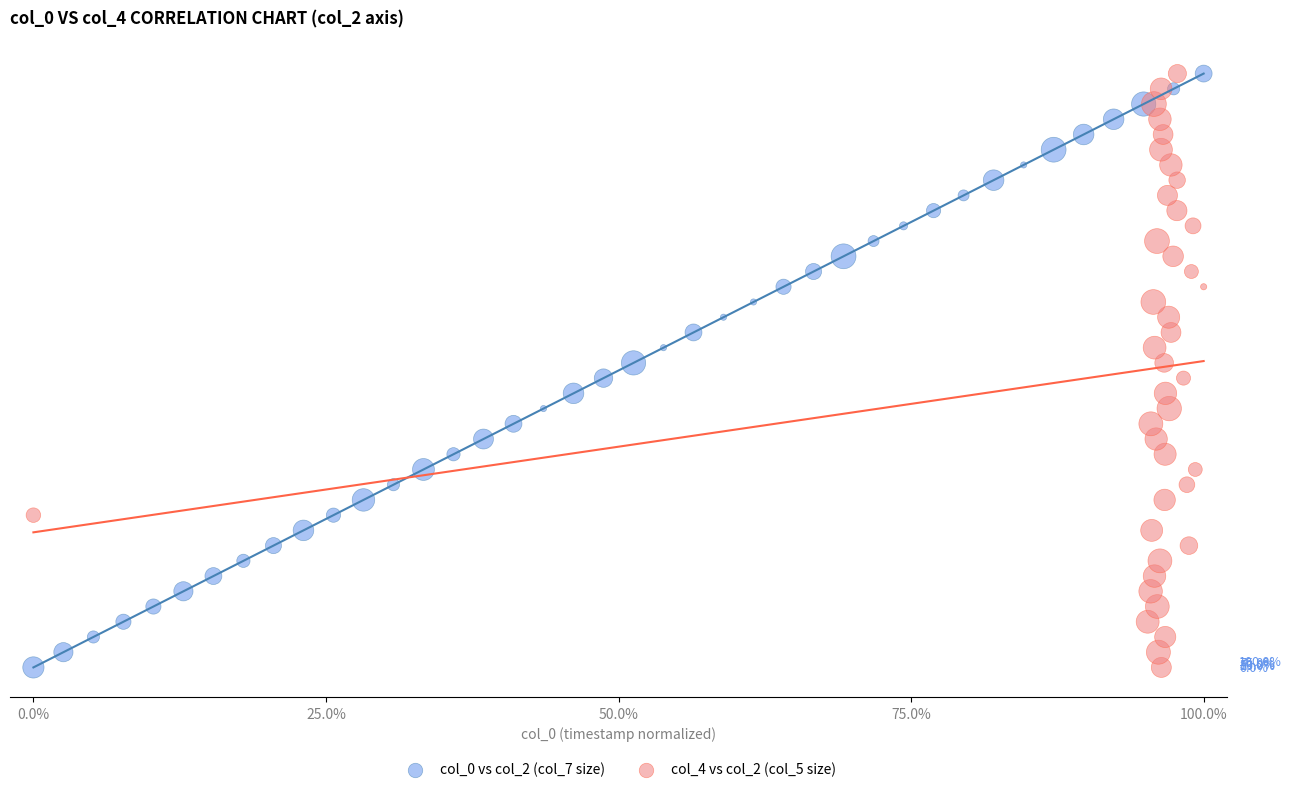

What are all the series names shown in the legend?

col_0 vs col_2 (col_7 size), col_4 vs col_2 (col_5 size)